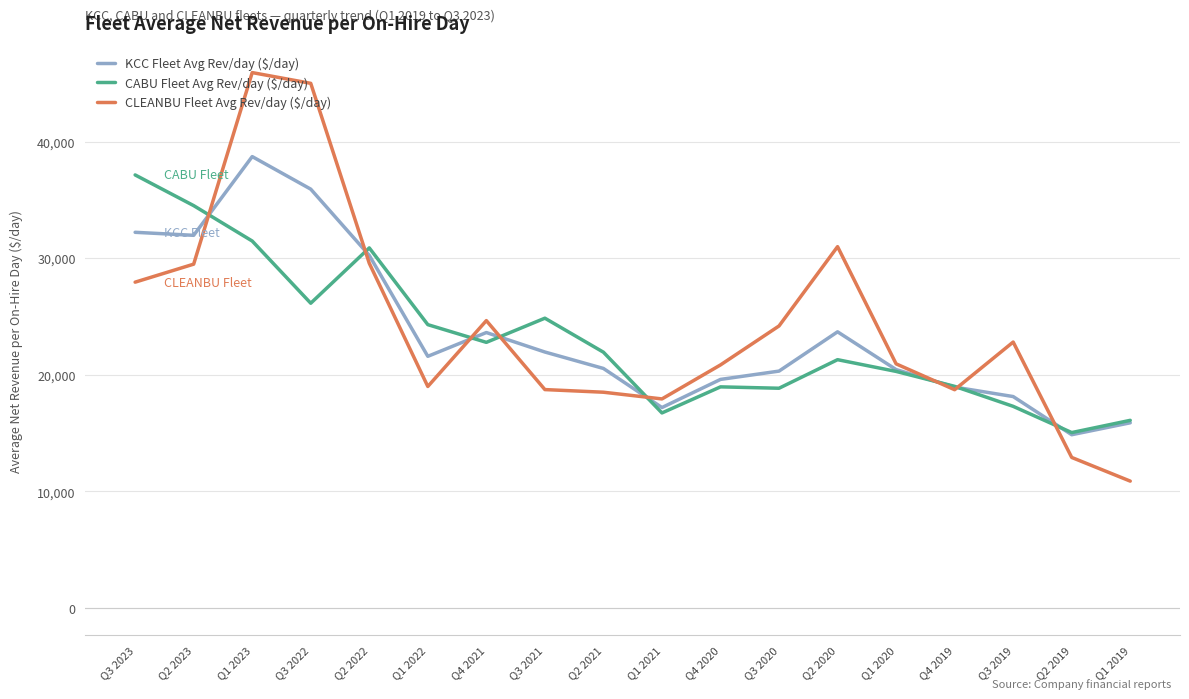

True or false: CABU Fleet Avg Rev/day ($/day) and CLEANBU Fleet Avg Rev/day ($/day) intersect in this chart.

True